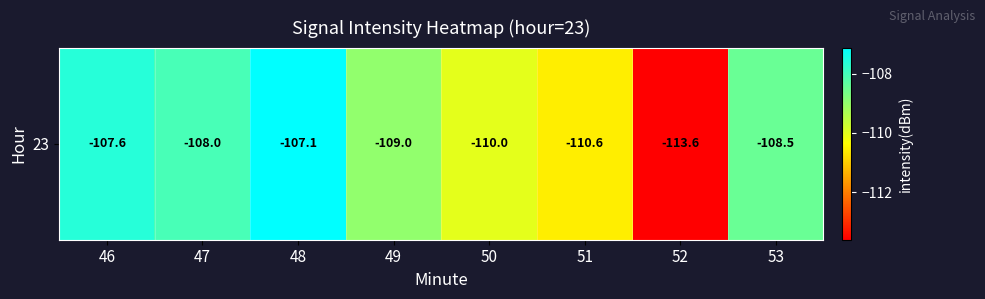

What is the average value?

-109.3